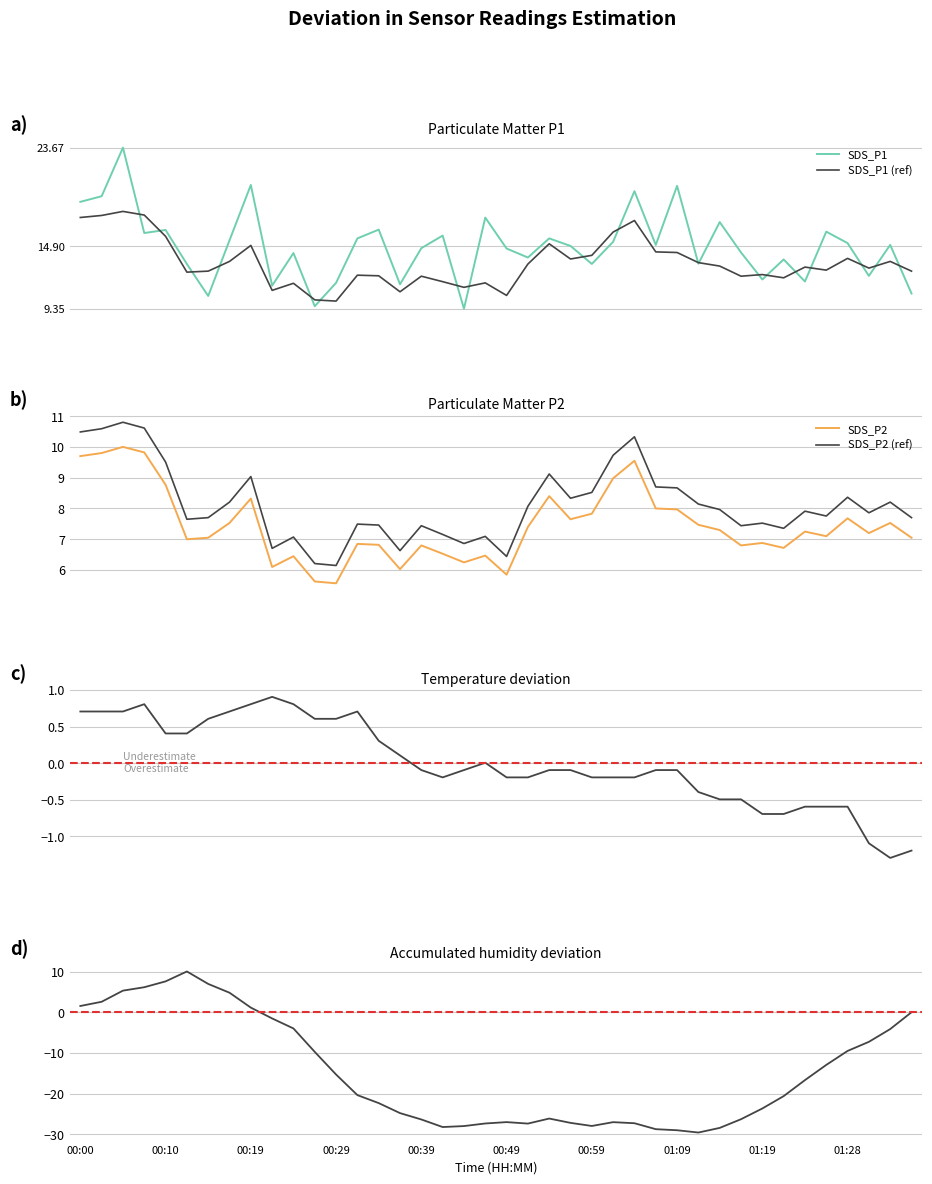

How many values in the SDS_P1 series exceed 15?

20